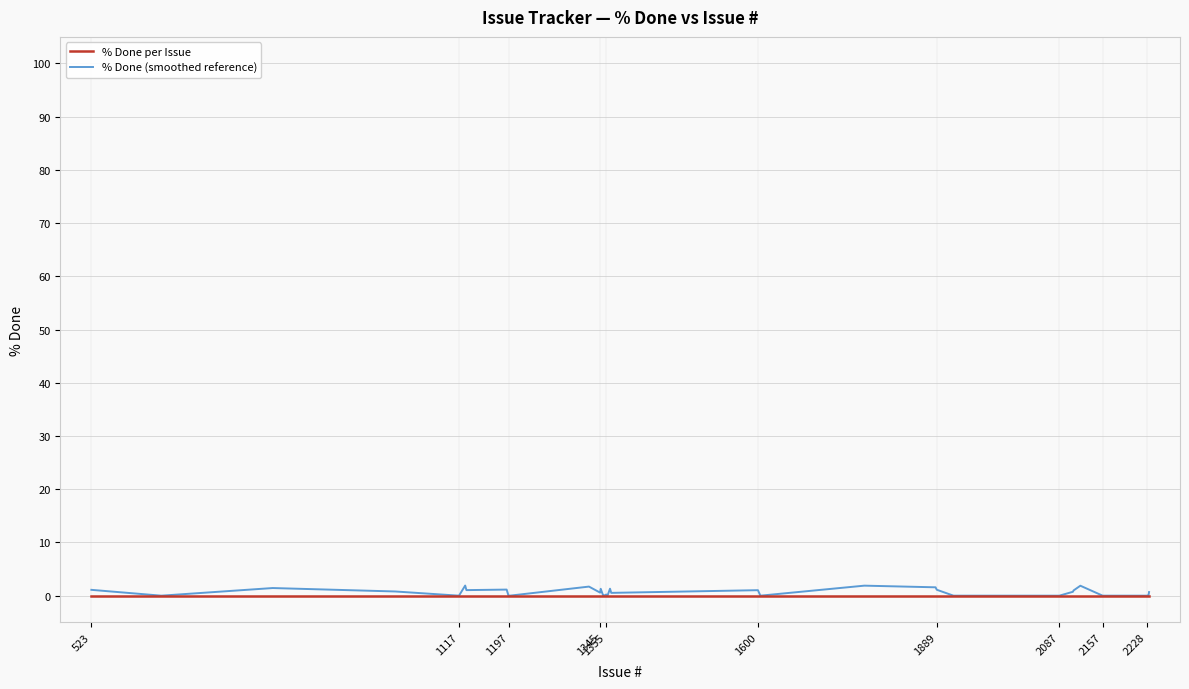

How many lines are shown in the chart?

2